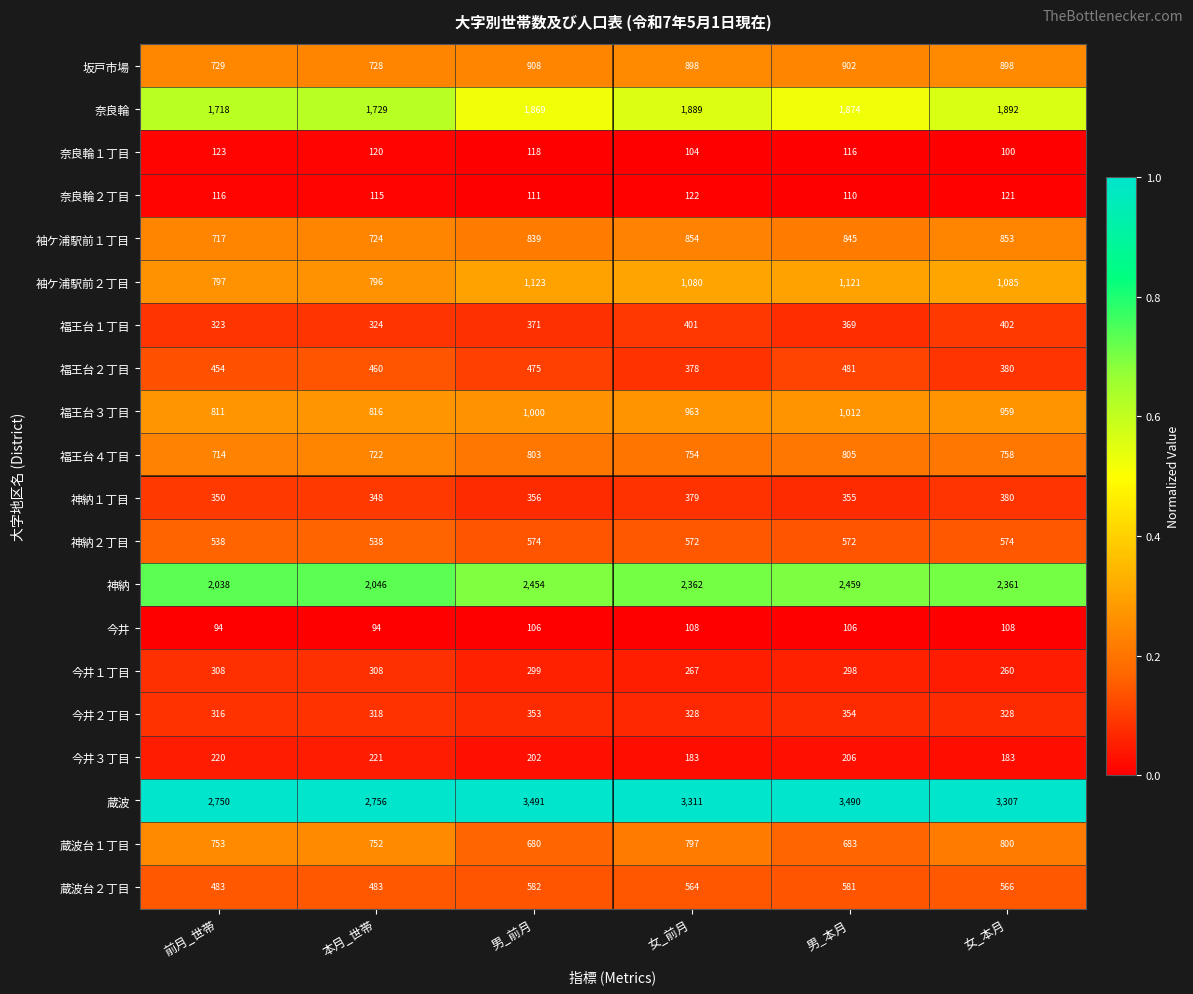

List the series in order of their peak value, highest first.

蔵波, 神納, 奈良輪, 袖ケ浦駅前２丁目, 福王台３丁目, 坂戸市場, 袖ケ浦駅前１丁目, 福王台４丁目, 蔵波台１丁目, 蔵波台２丁目, 神納２丁目, 福王台２丁目, 福王台１丁目, 神納１丁目, 今井２丁目, 今井１丁目, 今井３丁目, 奈良輪１丁目, 奈良輪２丁目, 今井